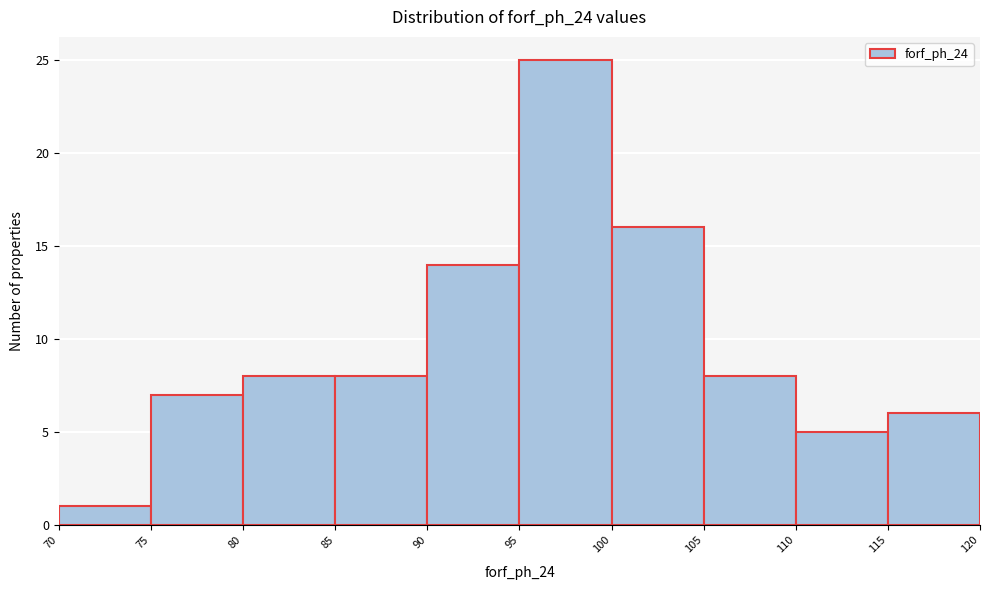

Over which range of the x-axis is the bar tallest?

95 to 100